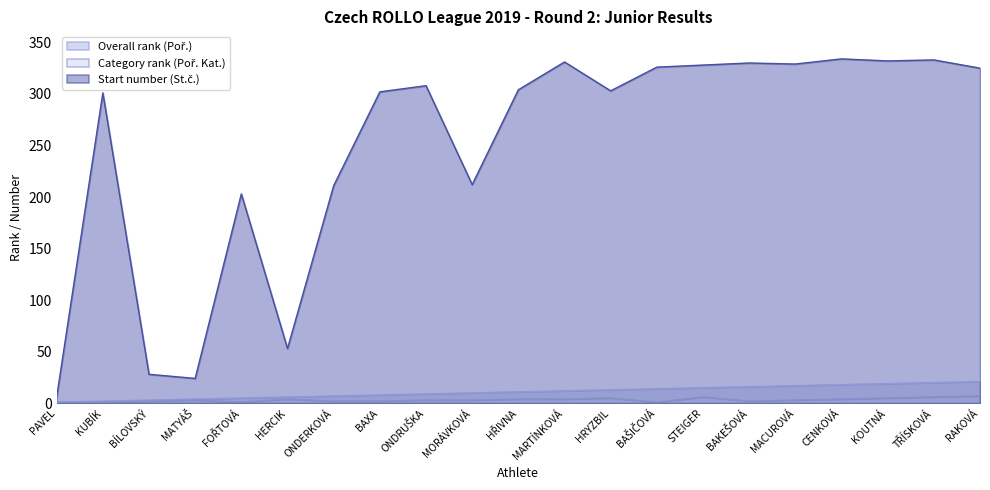

What is the lowest value of the Start number (St.č.) series?

6